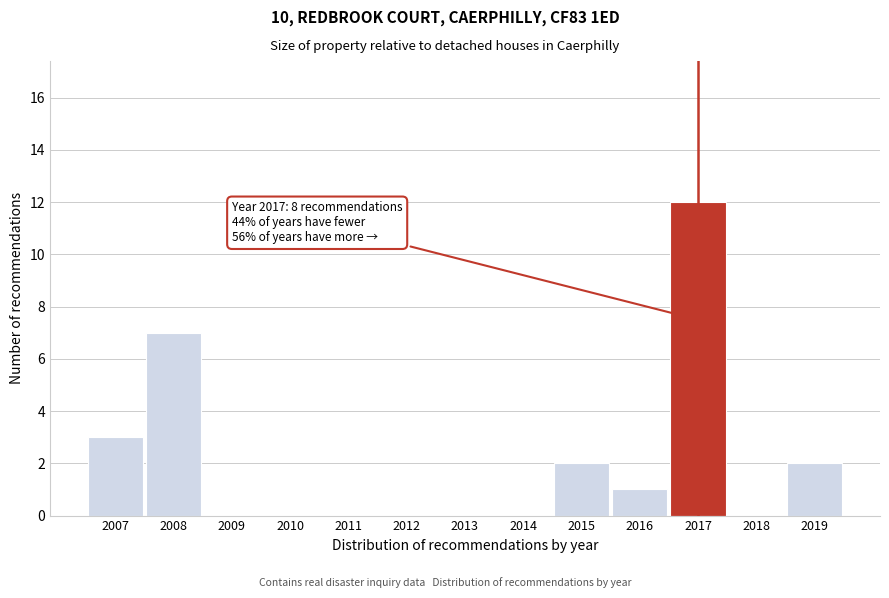

Reading right to left, what are all the values shown in this chart?

2019=2	2018=0	2017=12	2016=1	2015=2	2014=0	2013=0	2012=0	2011=0	2010=0	2009=0	2008=7	2007=3